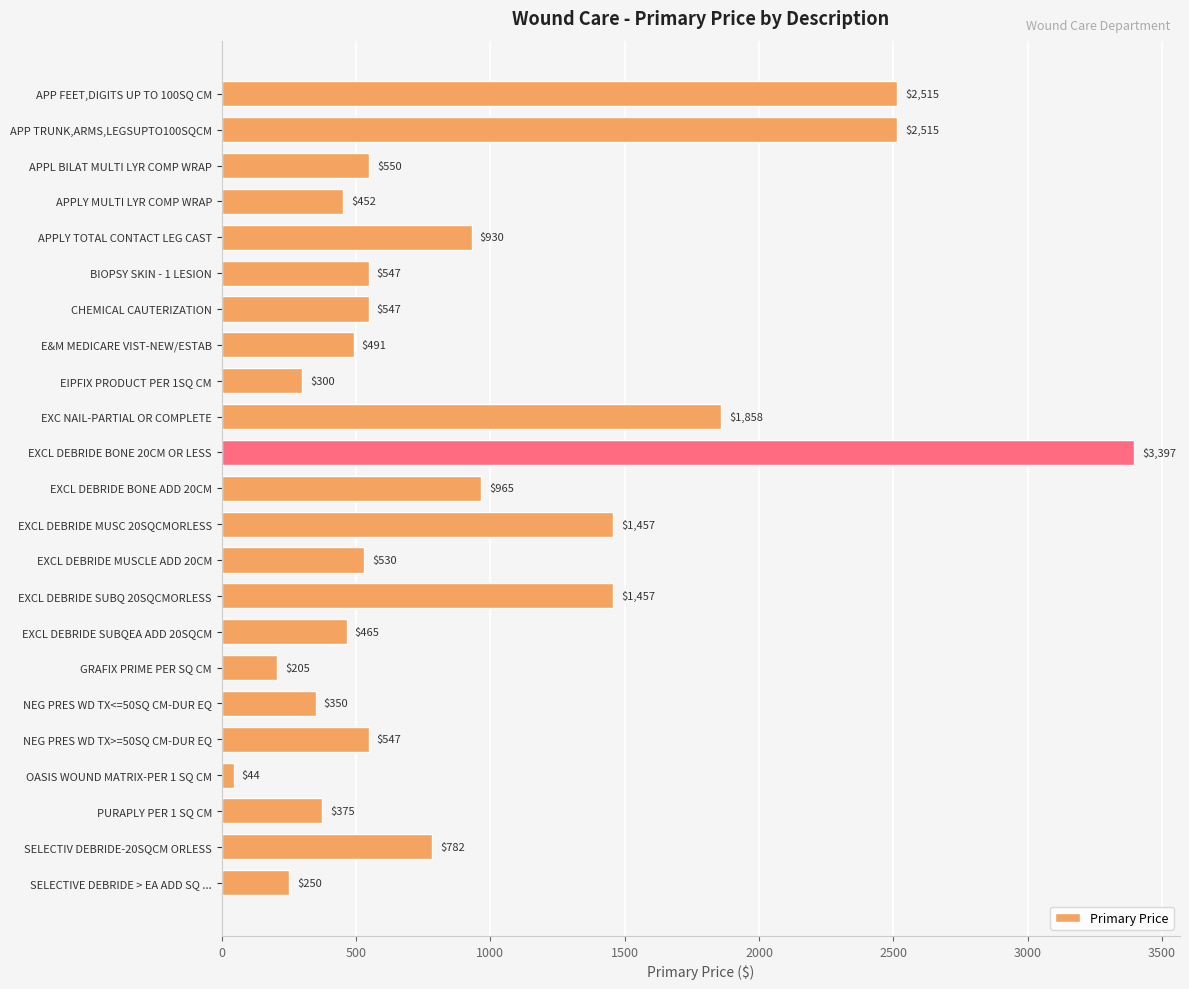

True or false: the data shows 926 at EXCL DEBRIDE MUSCLE ADD 20CM.

False